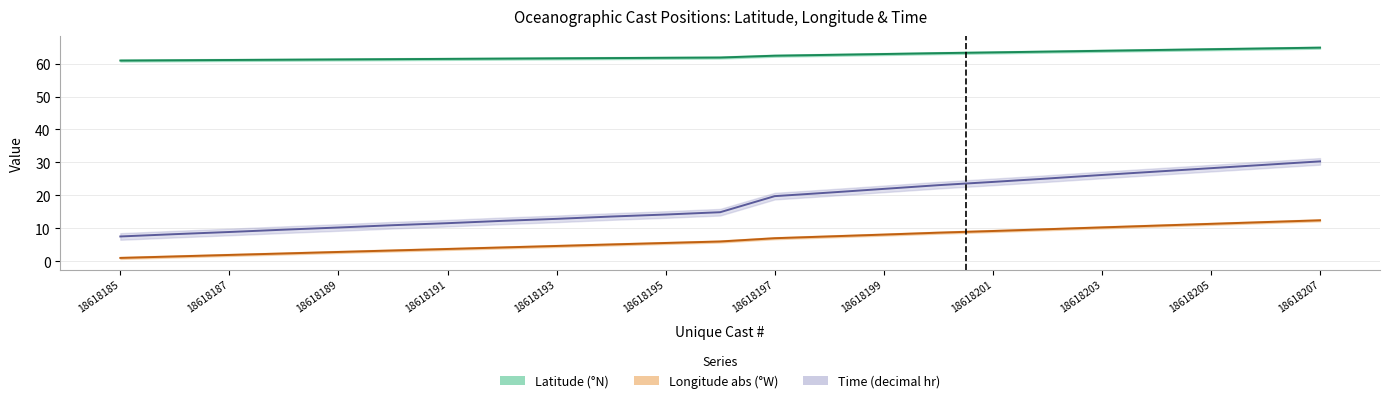

What is the average value of the latitude series?

62.4